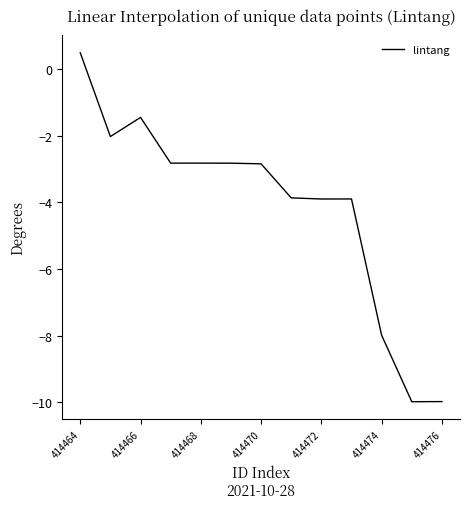

What is the minimum value shown in the chart?

-10.0